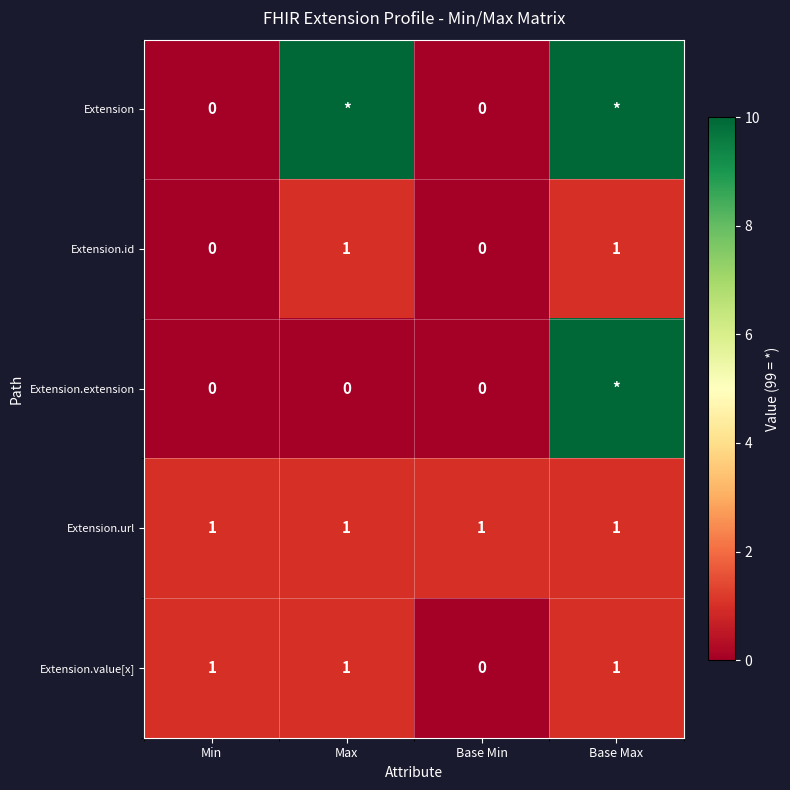

True or false: Extension.url has a value of 1 at Base Max.

True